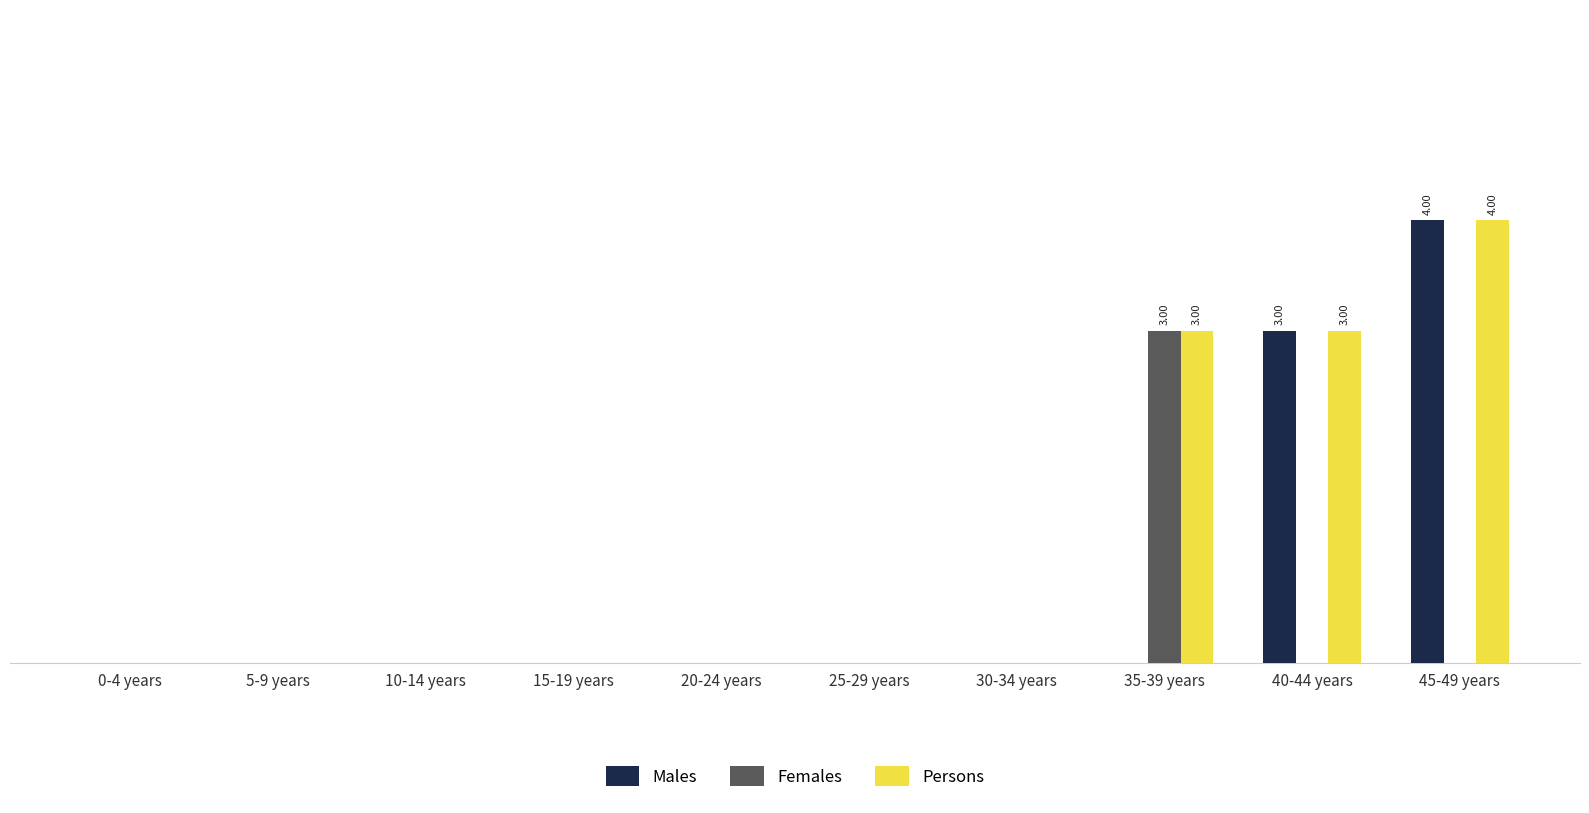

What is the average value of the Persons series?

1